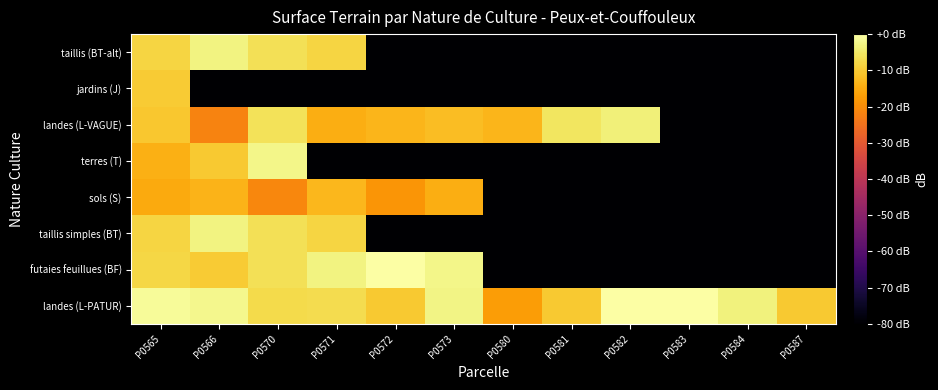

Which label corresponds to the largest value in the chart?

P0572